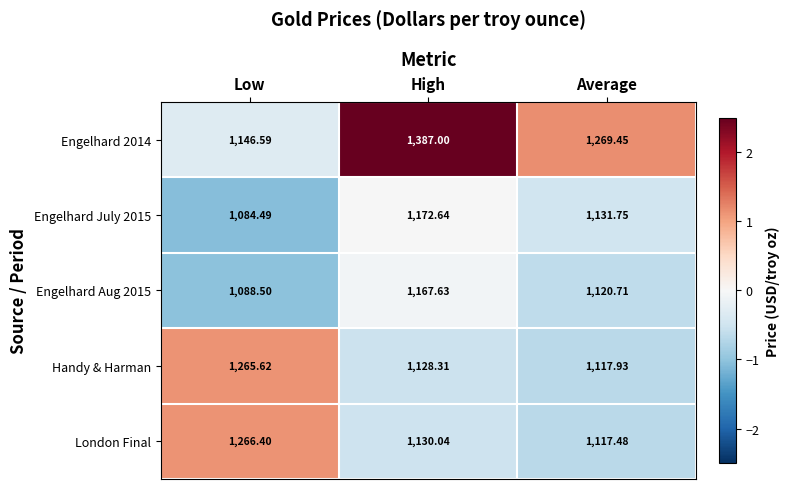

At which category is the sum across all series the highest?

High